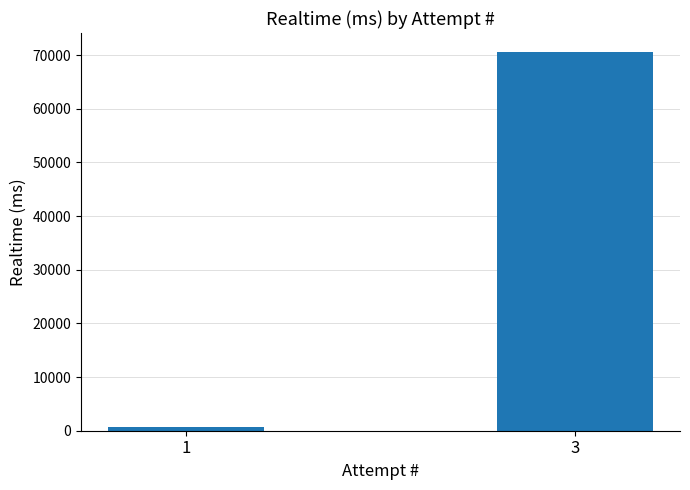

What value does the data have at 1?

786